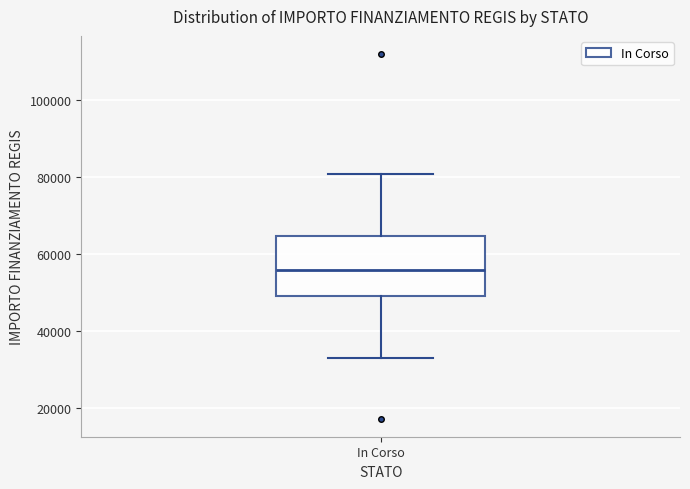

Read this box plot against the y-axis: the position of the median line, the range covered by the box, and the ends of both whiskers. The values are not printed on the chart, so give them approximately, as read against the axis.

median 56000, box 50000 to 64000, whiskers 32000 to 80000